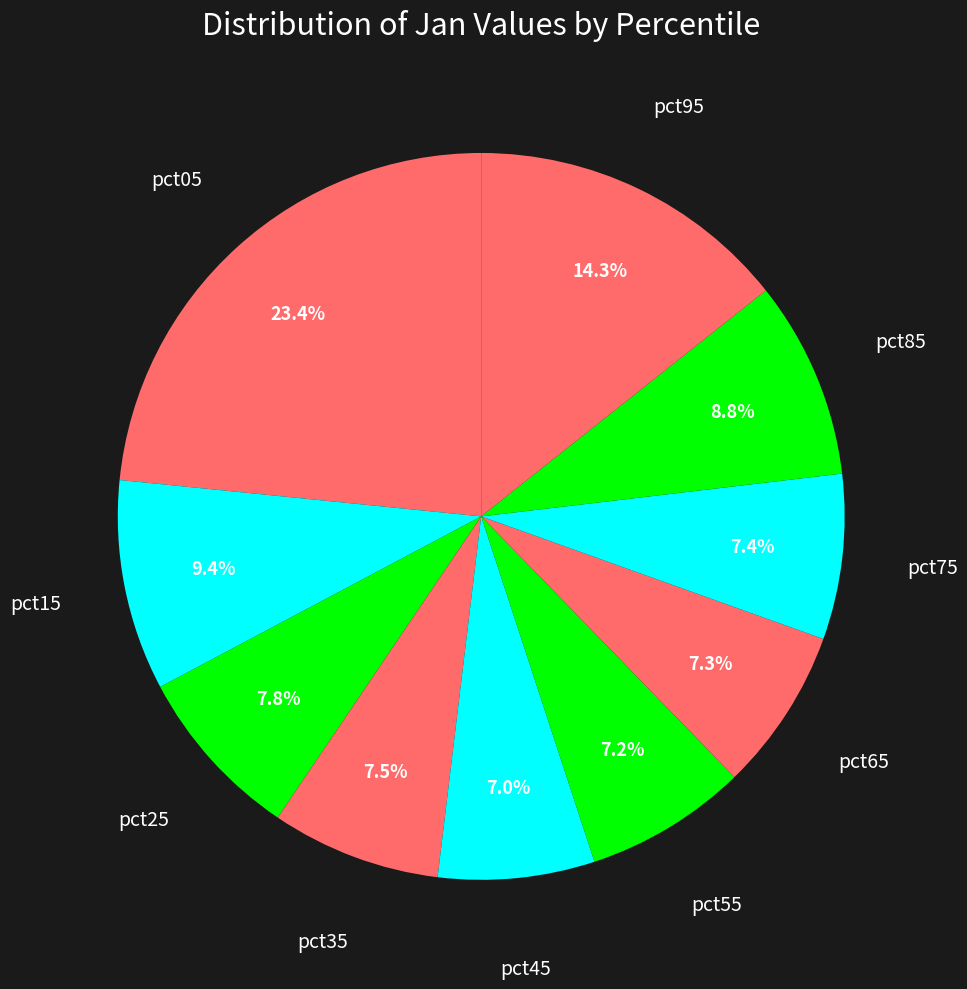

How many segments does this pie chart have?

10